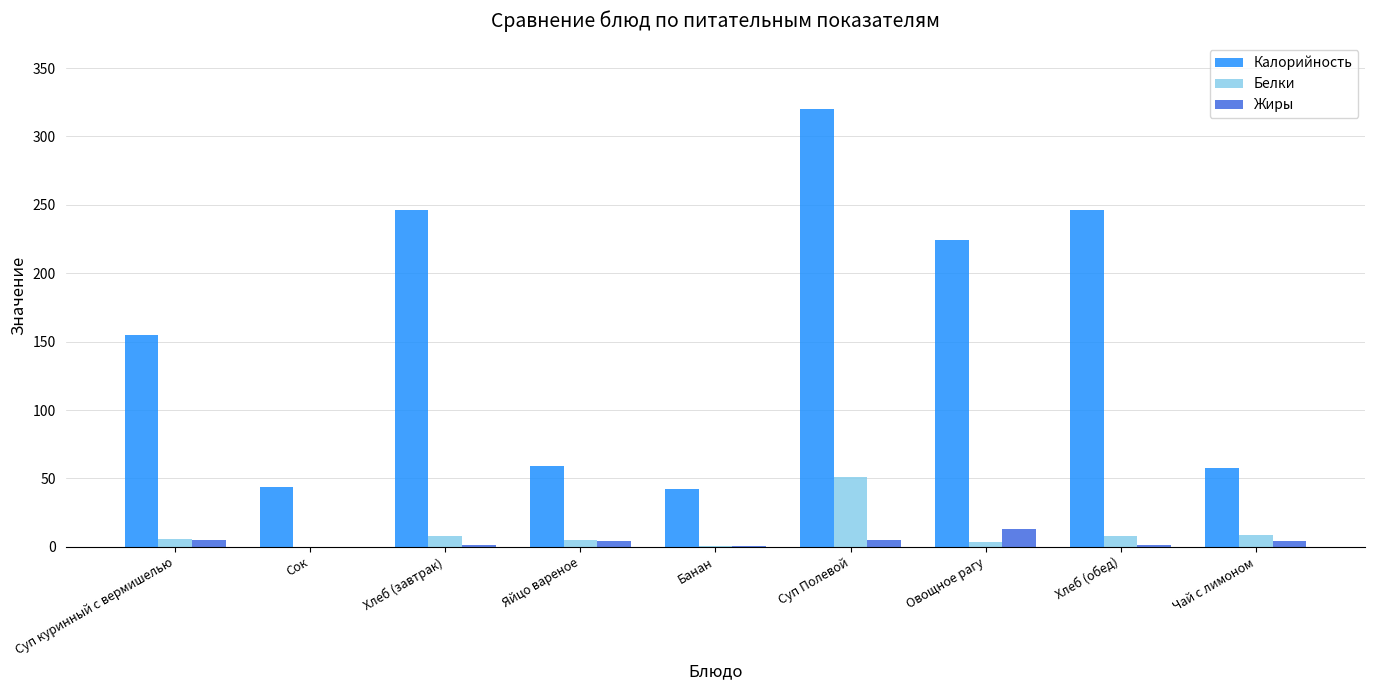

At which label does Белки reach its peak?

Суп Полевой